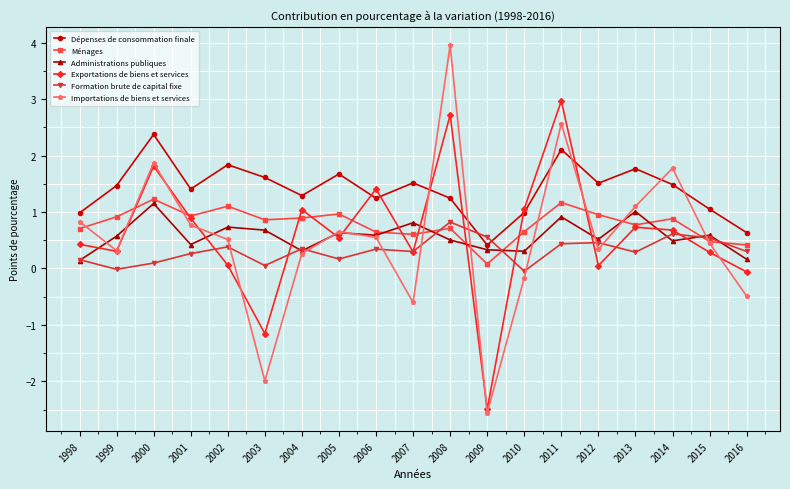

What is the difference between the Ménages values at 2014 and 2005?

0.1